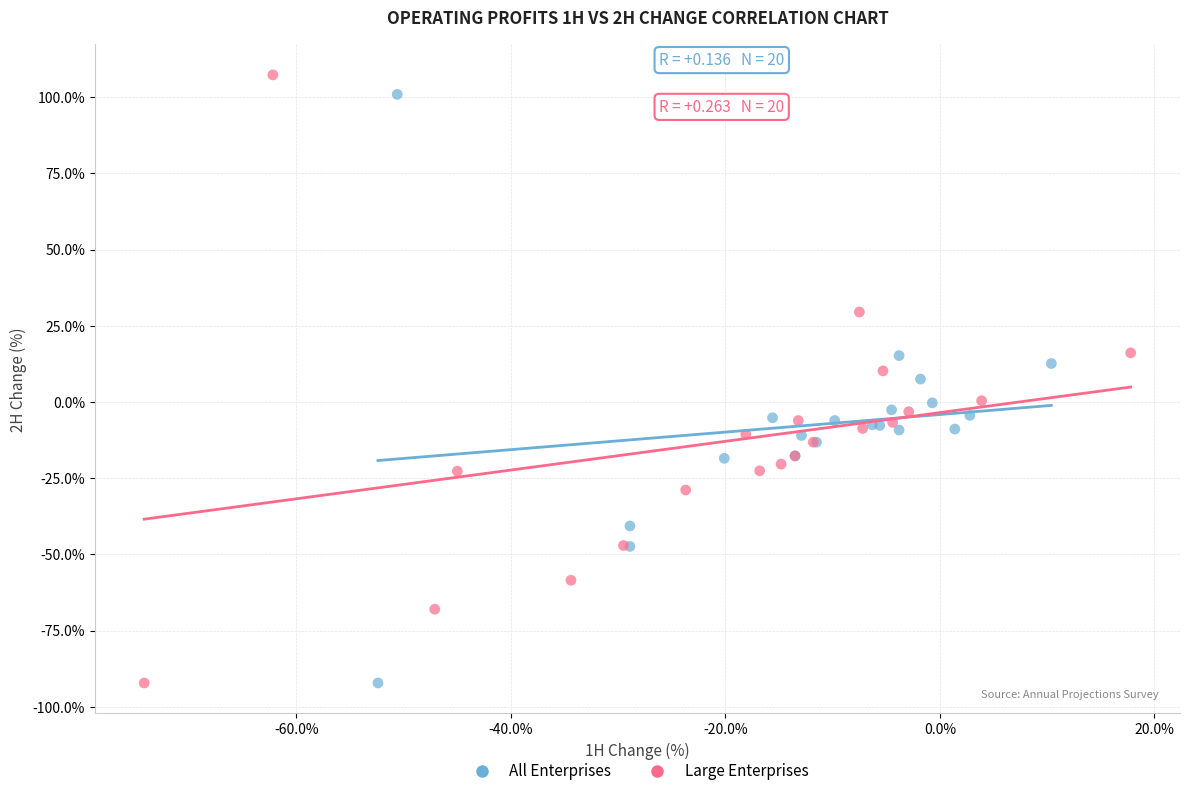

Which series has the widest spread of Y values?

Large Enterprises